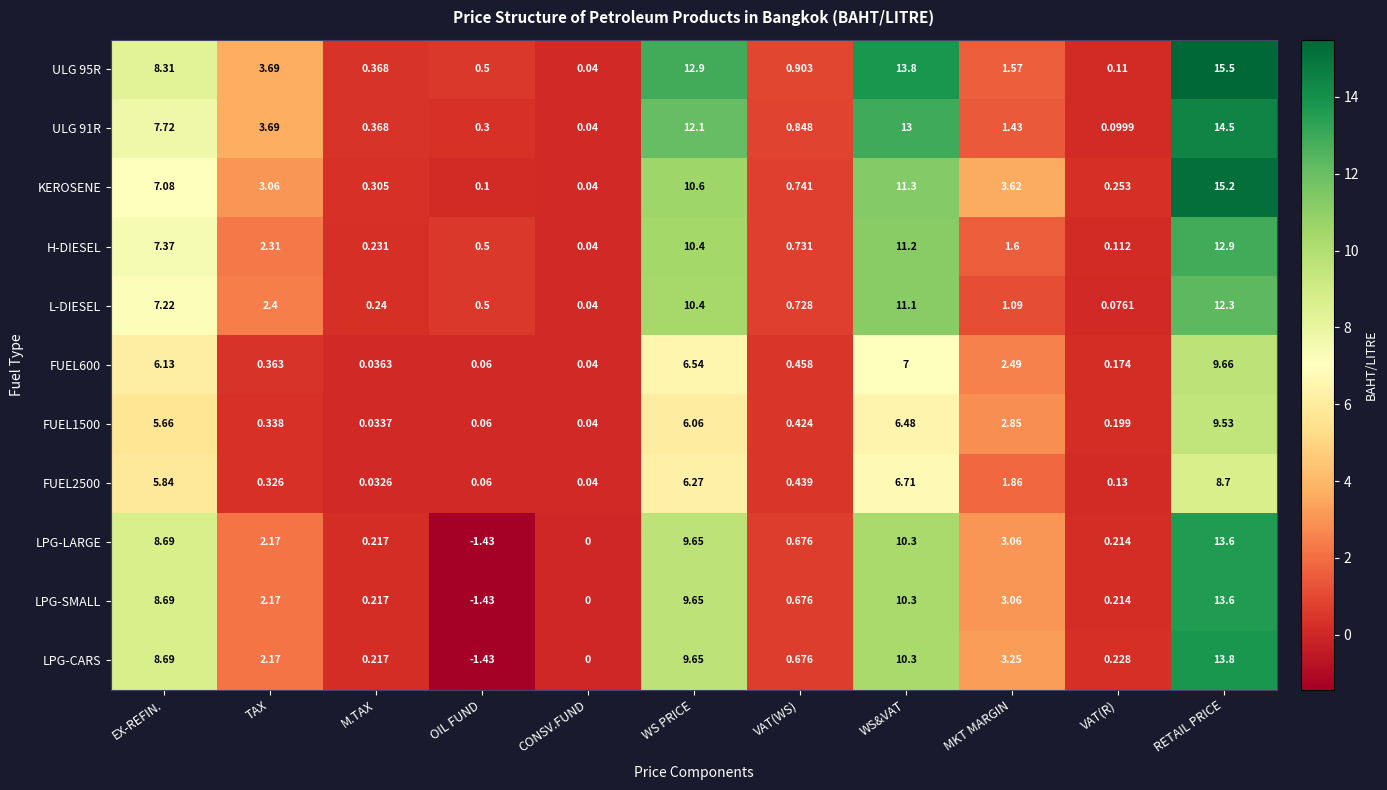

At which category is the sum across all series the highest?

RETAIL PRICE